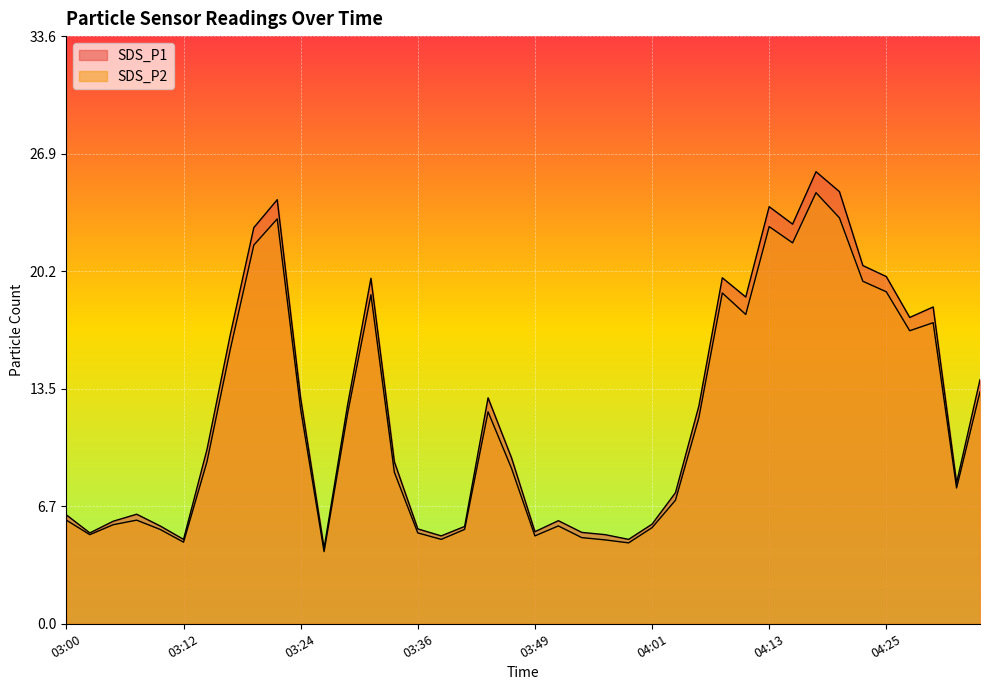

True or false: SDS_P2 and SDS_P1 intersect in this chart.

False